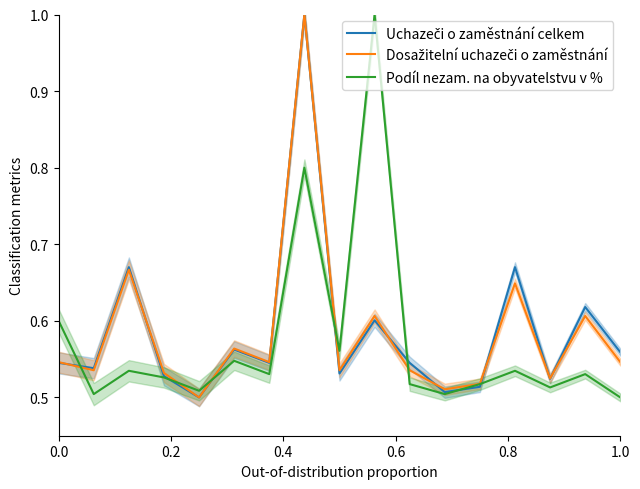

What is the difference between the maximum and minimum values in the Dosažitelní uchazeči o zaměstnání series?

0.5